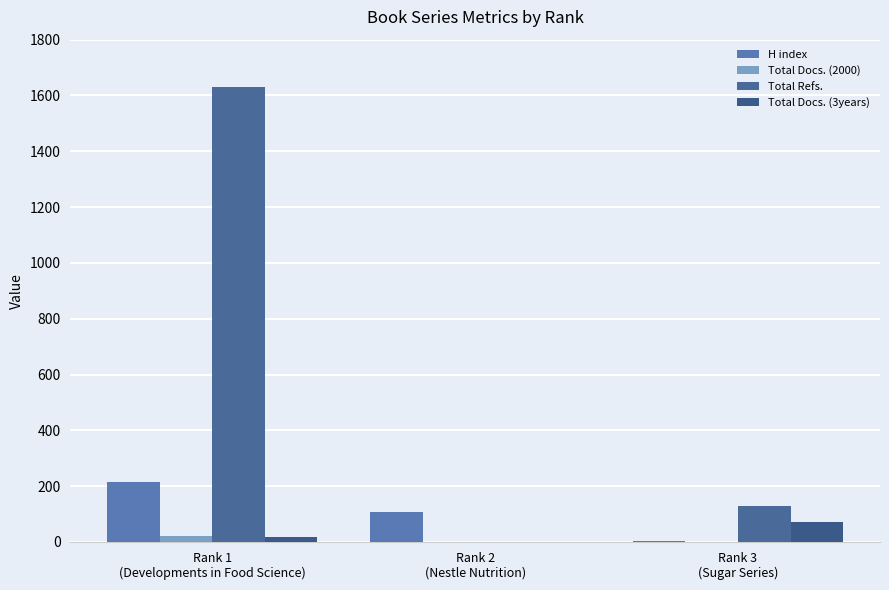

List the labels in order of Total Docs. (3years) value, largest first.

Rank 3
(Sugar Series), Rank 1
(Developments in Food Science), Rank 2
(Nestle Nutrition)